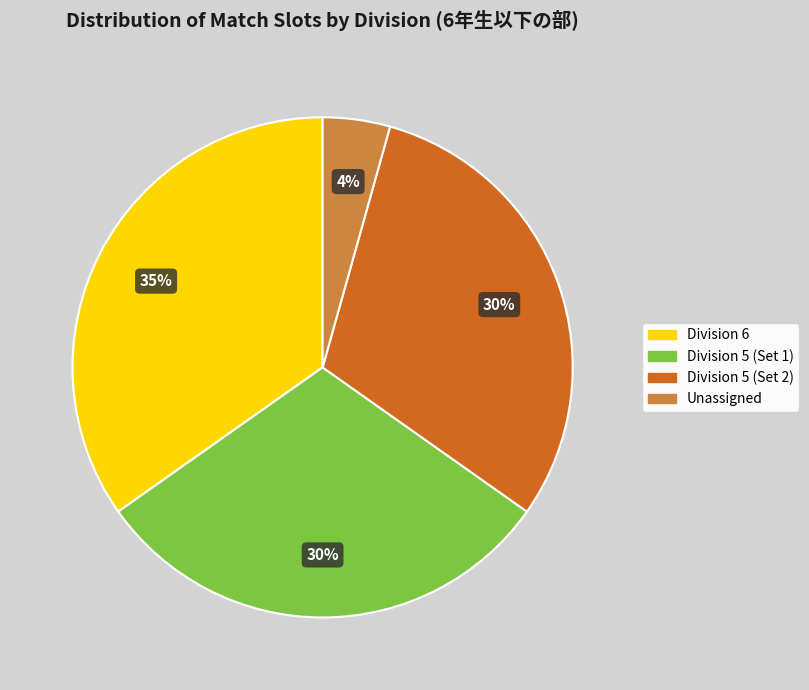

How many segments does this pie chart have?

4